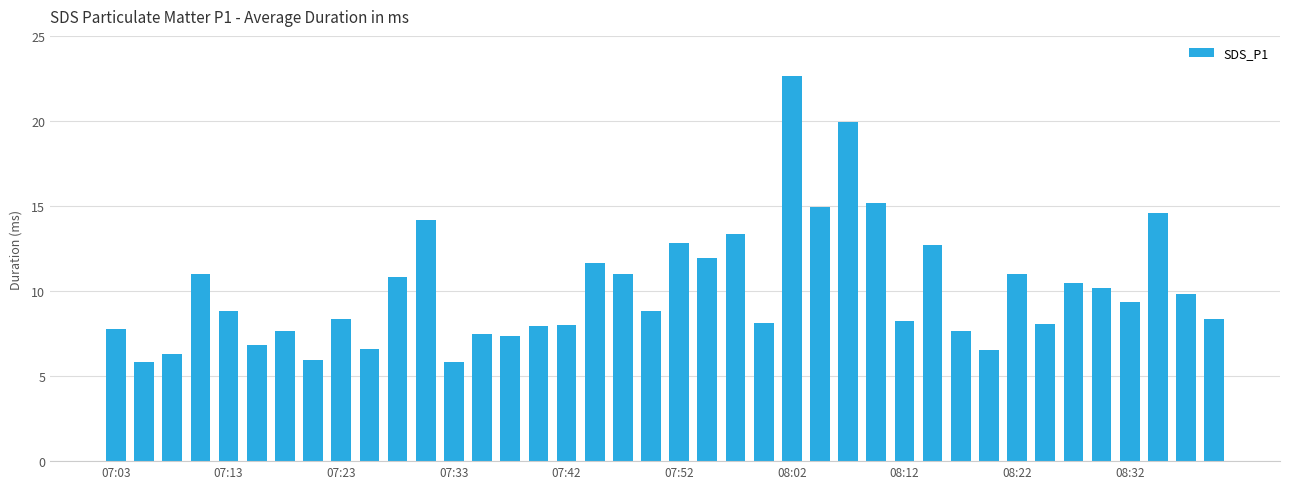

What is the average value?

10.1